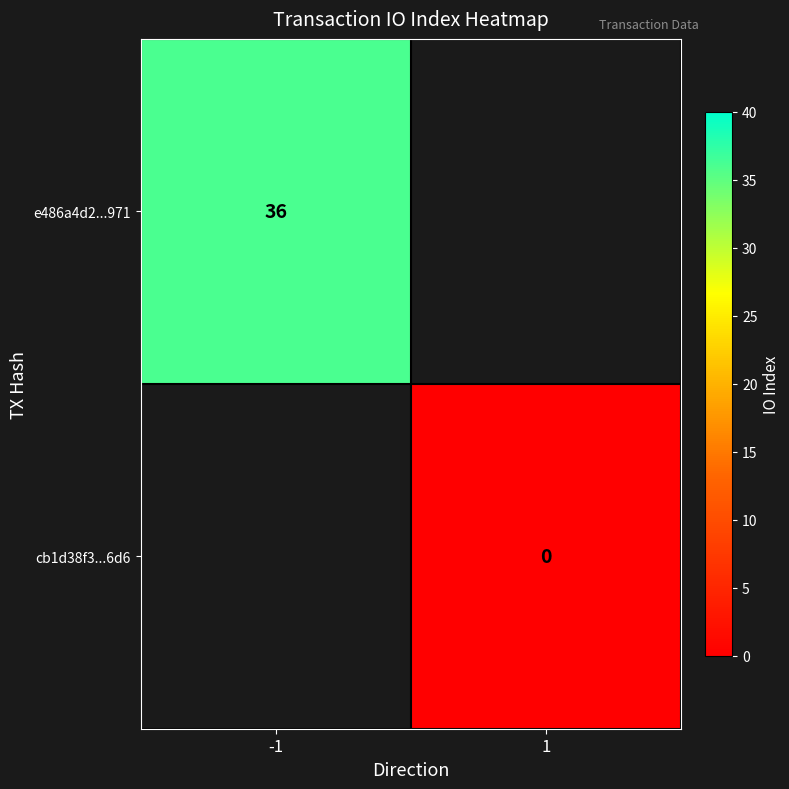

Is the value of cb1d38f3...6d6 at 1 greater than the value of e486a4d2...971 at -1?

No